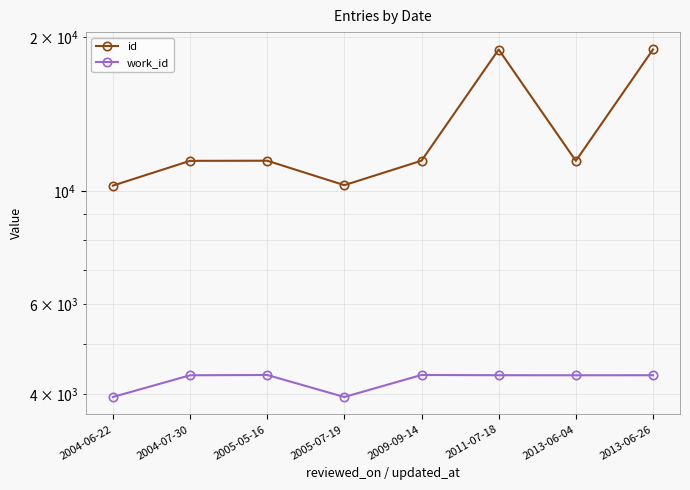

What position from the right is 2005-05-16?

6